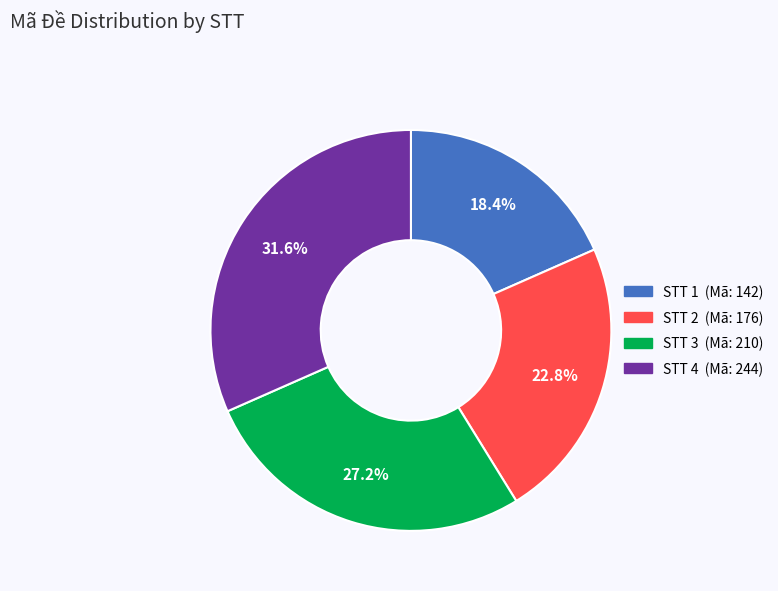

Approximately how many times larger is the value at STT 4 compared to STT 3?

1.2